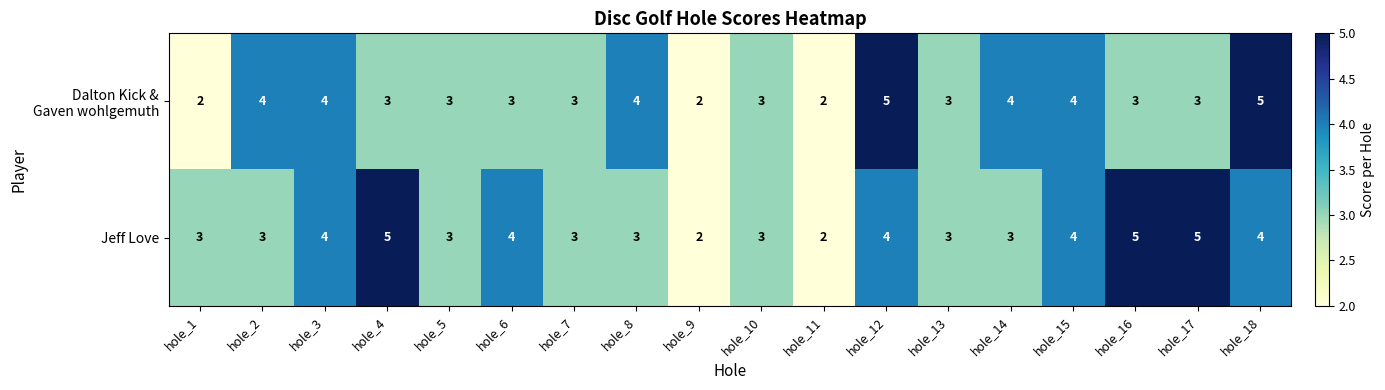

Count the number of data series in this chart.

2